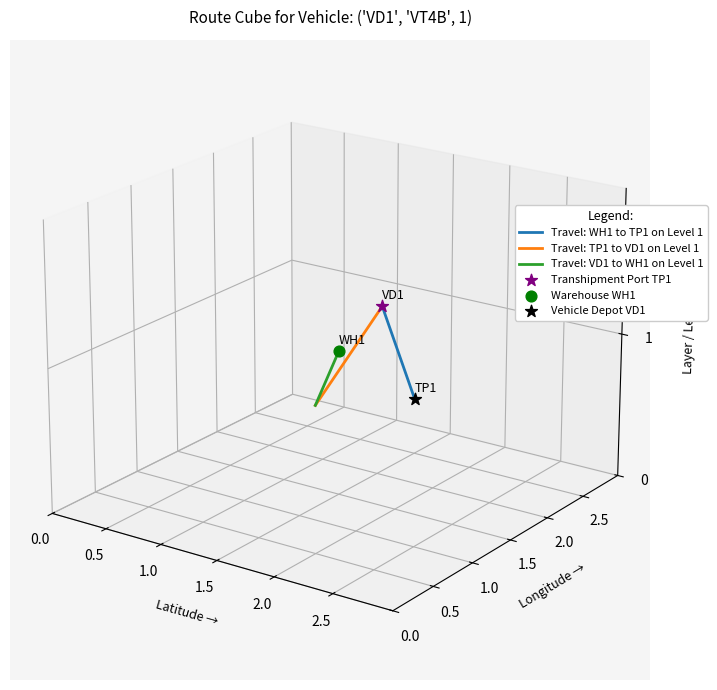

Which series reaches the maximum Y coordinate?

Travel: WH1 to TP1 on Level 1